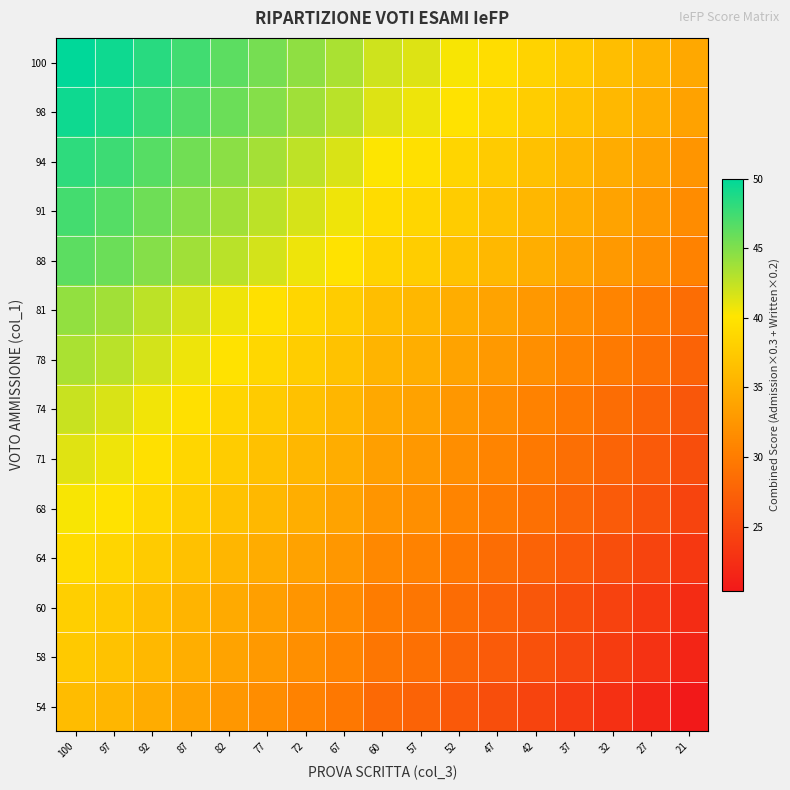

Reading left to right, list all the values displayed in this chart.

100: 100=50.0	97=49.4	92=48.4	87=47.4	82=46.4	77=45.4	72=44.4	67=43.4	60=42.0	57=41.4	52=40.4	47=39.4	42=38.4	37=37.4	32=36.4	27=35.4	21=34.2
98: 100=49.4	97=48.8	92=47.8	87=46.8	82=45.8	77=44.8	72=43.8	67=42.8	60=41.4	57=40.8	52=39.8	47=38.8	42=37.8	37=36.8	32=35.8	27=34.8	21=33.6
94: 100=48.2	97=47.6	92=46.6	87=45.6	82=44.6	77=43.6	72=42.6	67=41.6	60=40.2	57=39.6	52=38.6	47=37.6	42=36.6	37=35.6	32=34.6	27=33.6	21=32.4
91: 100=47.3	97=46.7	92=45.7	87=44.7	82=43.7	77=42.7	72=41.7	67=40.7	60=39.3	57=38.7	52=37.7	47=36.7	42=35.7	37=34.7	32=33.7	27=32.7	21=31.5
88: 100=46.4	97=45.8	92=44.8	87=43.8	82=42.8	77=41.8	72=40.8	67=39.8	60=38.4	57=37.8	52=36.8	47=35.8	42=34.8	37=33.8	32=32.8	27=31.8	21=30.6
81: 100=44.3	97=43.7	92=42.7	87=41.7	82=40.7	77=39.7	72=38.7	67=37.7	60=36.3	57=35.7	52=34.7	47=33.7	42=32.7	37=31.7	32=30.7	27=29.7	21=28.5
78: 100=43.4	97=42.8	92=41.8	87=40.8	82=39.8	77=38.8	72=37.8	67=36.8	60=35.4	57=34.8	52=33.8	47=32.8	42=31.8	37=30.8	32=29.8	27=28.8	21=27.6
74: 100=42.2	97=41.6	92=40.6	87=39.6	82=38.6	77=37.6	72=36.6	67=35.6	60=34.2	57=33.6	52=32.6	47=31.6	42=30.6	37=29.6	32=28.6	27=27.6	21=26.4
71: 100=41.3	97=40.7	92=39.7	87=38.7	82=37.7	77=36.7	72=35.7	67=34.7	60=33.3	57=32.7	52=31.7	47=30.7	42=29.7	37=28.7	32=27.7	27=26.7	21=25.5
68: 100=40.4	97=39.8	92=38.8	87=37.8	82=36.8	77=35.8	72=34.8	67=33.8	60=32.4	57=31.8	52=30.8	47=29.8	42=28.8	37=27.8	32=26.8	27=25.8	21=24.6
64: 100=39.2	97=38.6	92=37.6	87=36.6	82=35.6	77=34.6	72=33.6	67=32.6	60=31.2	57=30.6	52=29.6	47=28.6	42=27.6	37=26.6	32=25.6	27=24.6	21=23.4
60: 100=38.0	97=37.4	92=36.4	87=35.4	82=34.4	77=33.4	72=32.4	67=31.4	60=30.0	57=29.4	52=28.4	47=27.4	42=26.4	37=25.4	32=24.4	27=23.4	21=22.2
58: 100=37.4	97=36.8	92=35.8	87=34.8	82=33.8	77=32.8	72=31.8	67=30.8	60=29.4	57=28.8	52=27.8	47=26.8	42=25.8	37=24.8	32=23.8	27=22.8	21=21.6
54: 100=36.2	97=35.6	92=34.6	87=33.6	82=32.6	77=31.6	72=30.6	67=29.6	60=28.2	57=27.6	52=26.6	47=25.6	42=24.6	37=23.6	32=22.6	27=21.6	21=20.4